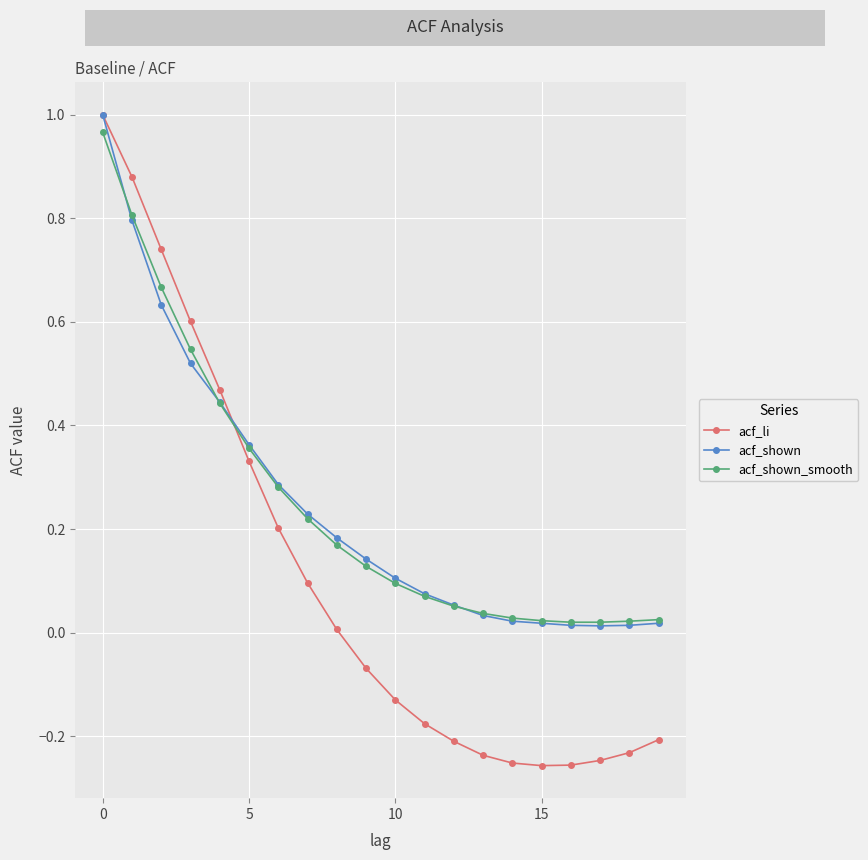

Which series has the widest spread of values?

acf_li